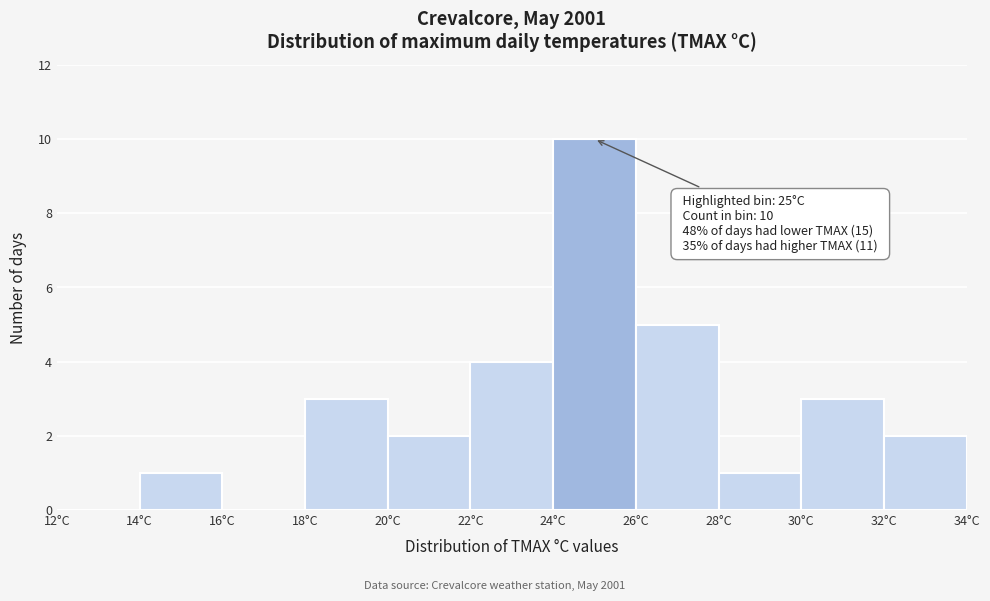

Which range on the x-axis has the tallest bar?

24 to 26